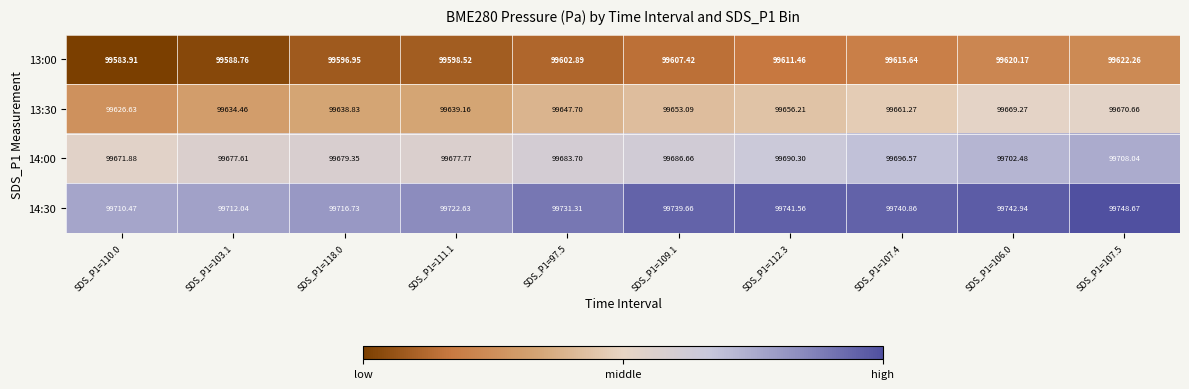

Is the value of 14:30 at SDS_P1=106.0 greater than the value of 13:00 at SDS_P1=107.4?

Yes